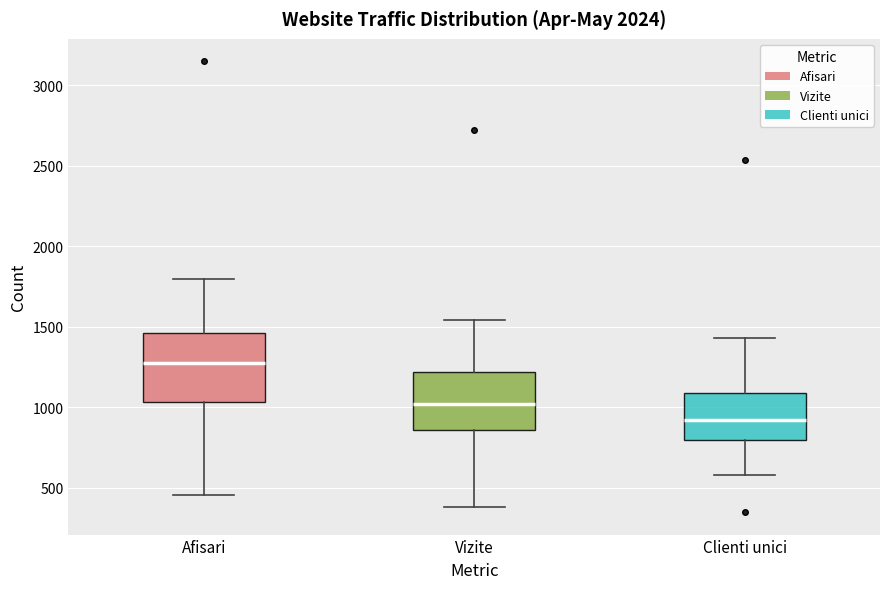

Where is the lower edge of the box for Vizite on the y-axis? The values are not printed on the chart, so give them approximately, as read against the axis.

850